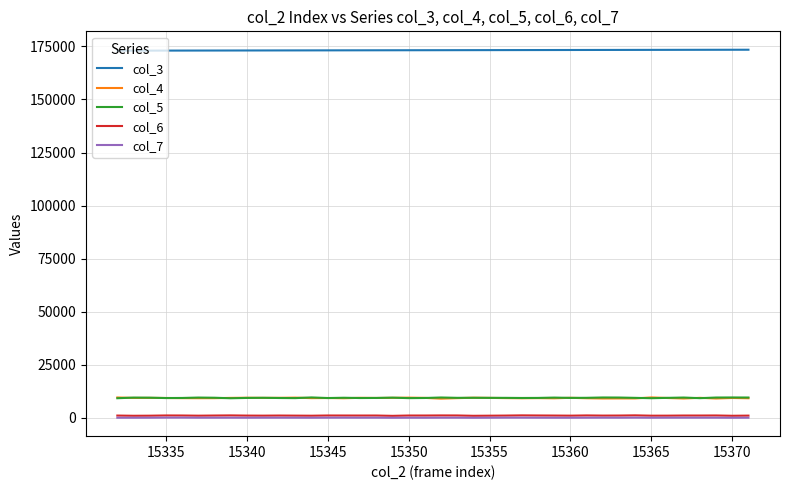

Which series has the largest total across all categories?

col_3